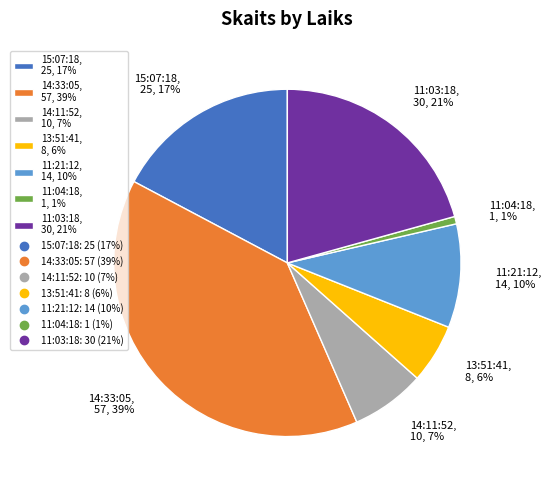

Does 11:21:12 account for over 50% of the chart?

No